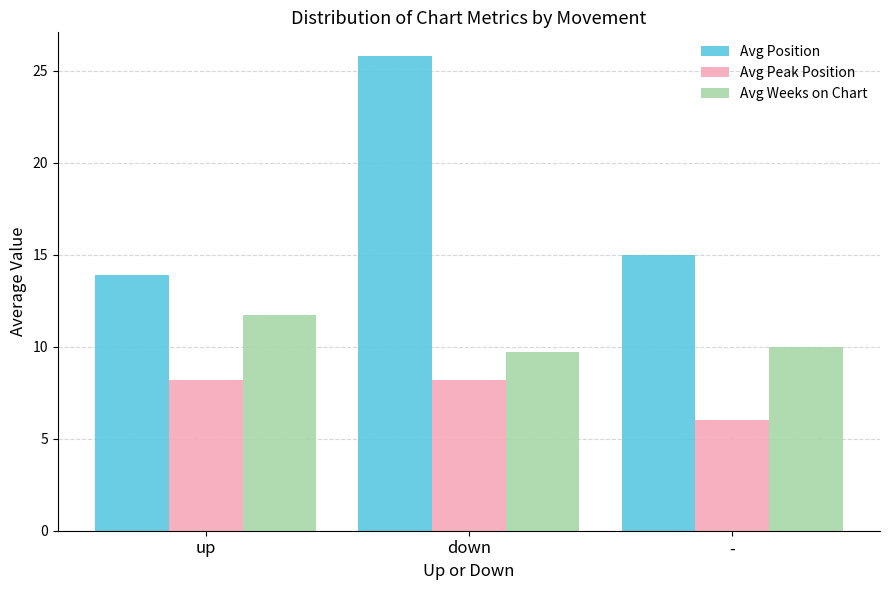

What is the label of the 1st bar from the right?

-